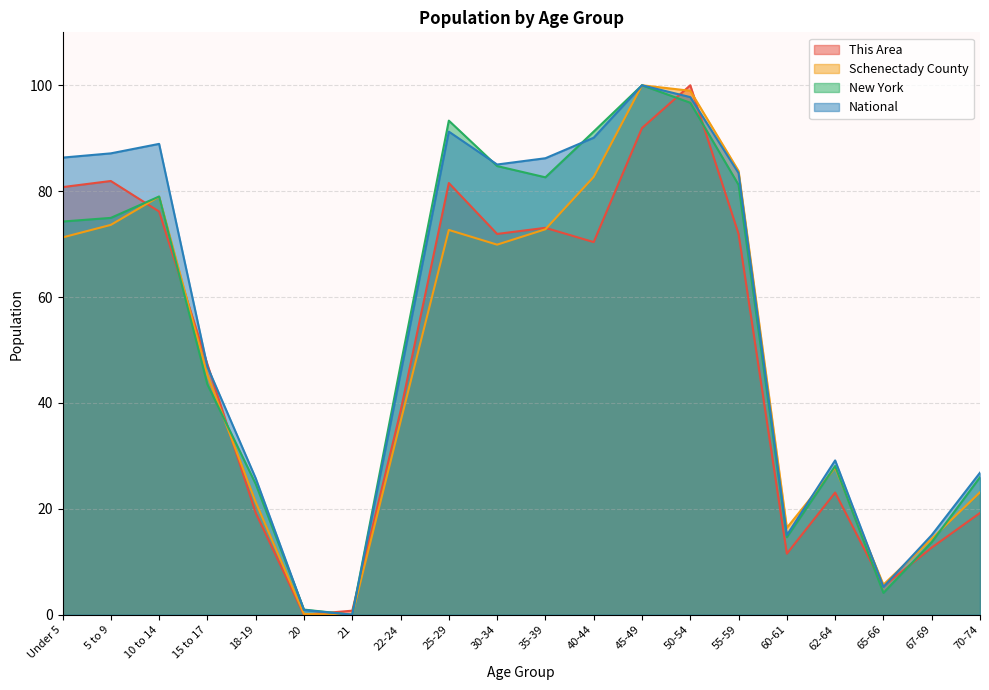

How many lines are shown in the chart?

4